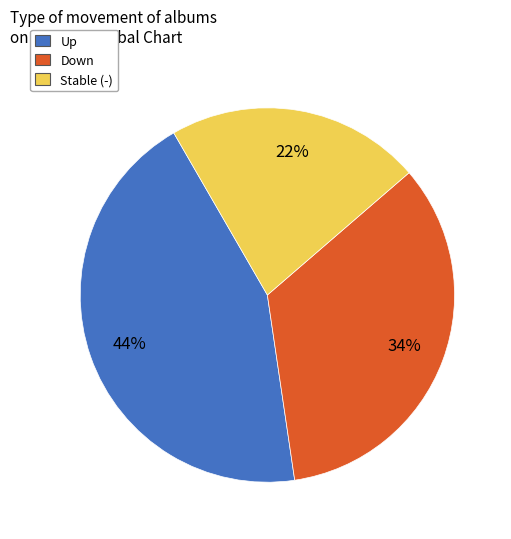

Between Up and Down, which is larger?

Up